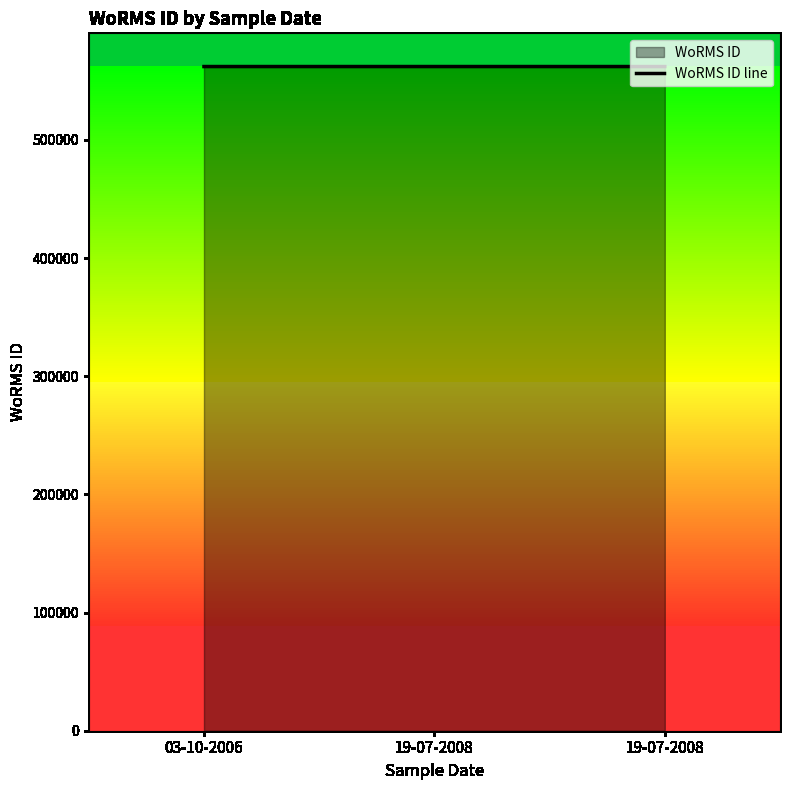

How many series are shown in this chart?

1